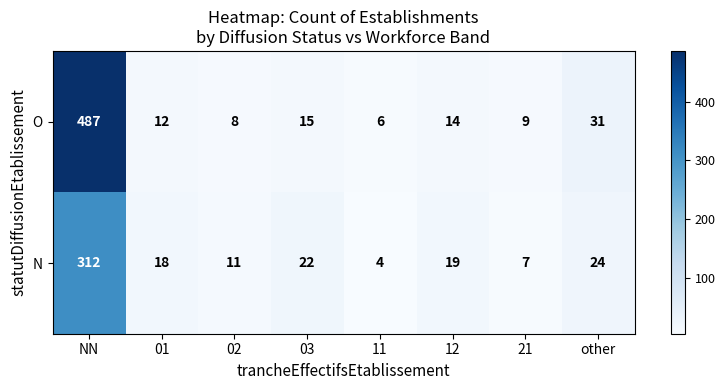

At 03, list the series in order from smallest to largest.

O, N